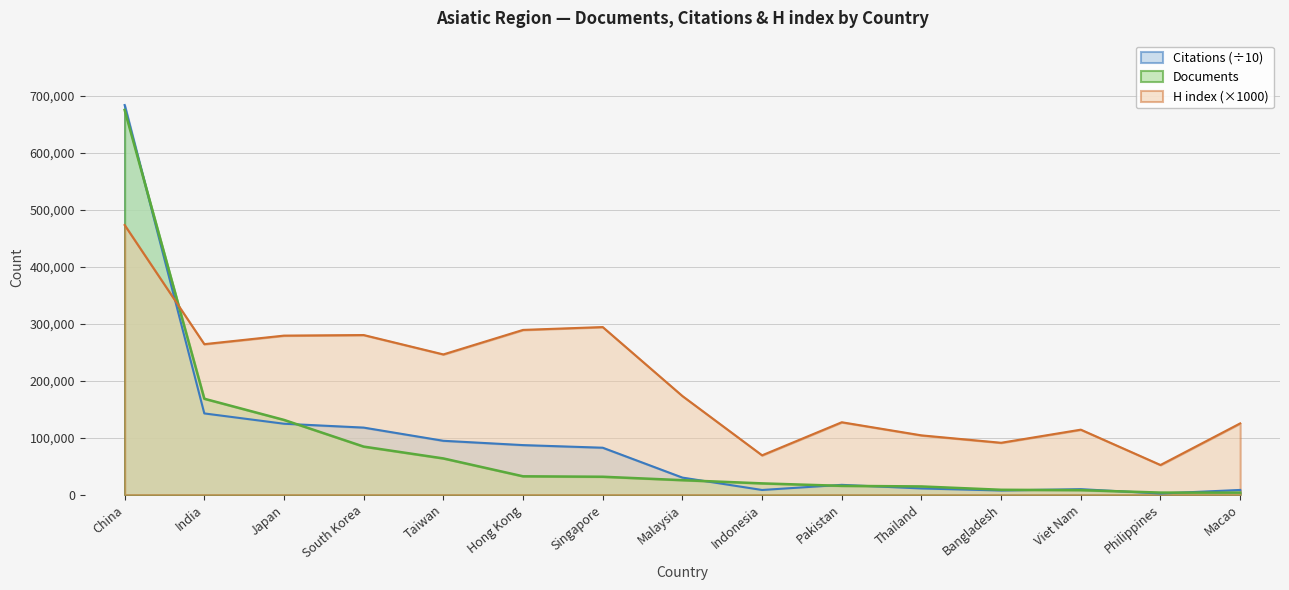

Which series has the largest total across all categories?

H index (×1000)